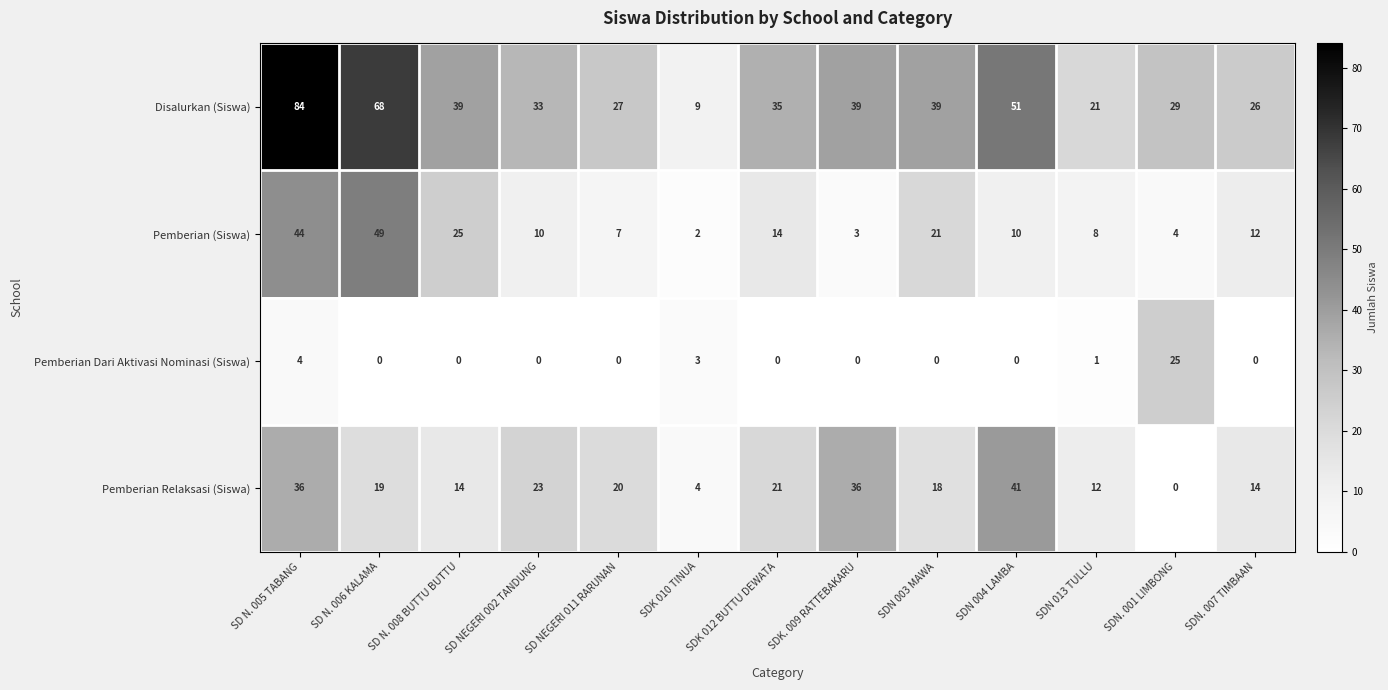

Which series has the largest range (max minus min)?

Disalurkan (Siswa)